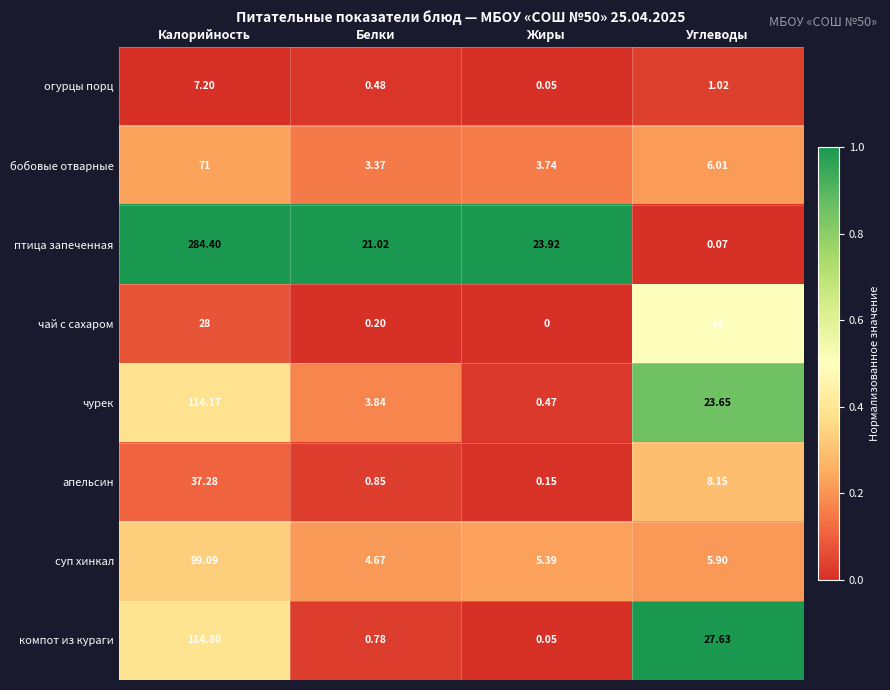

Between Белки and Углеводы, which series saw the biggest shift?

компот из кураги